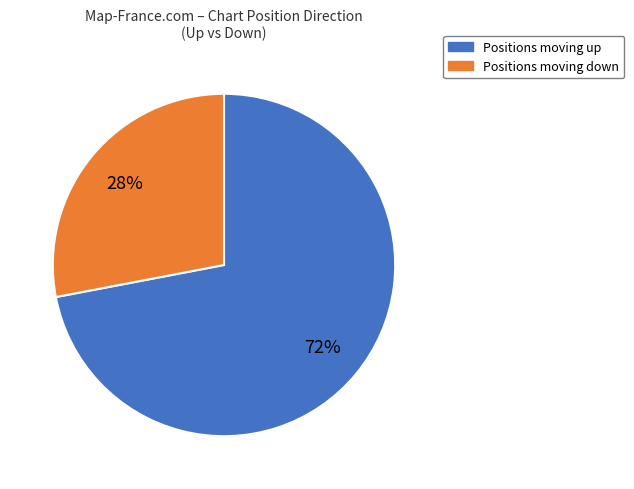

Is there a majority slice in this chart?

Yes